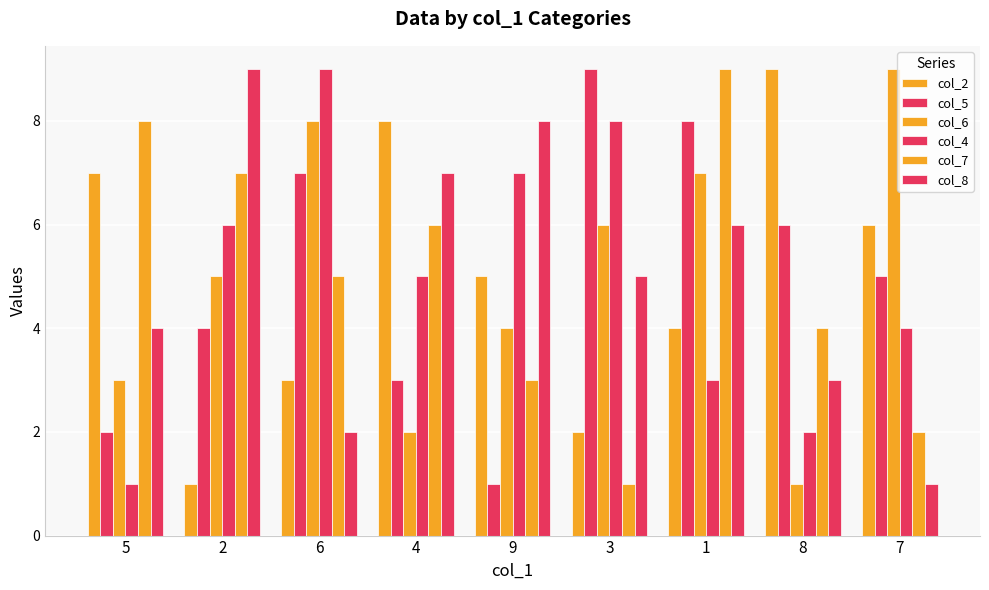

What is the difference between the highest and lowest values at 6?

7